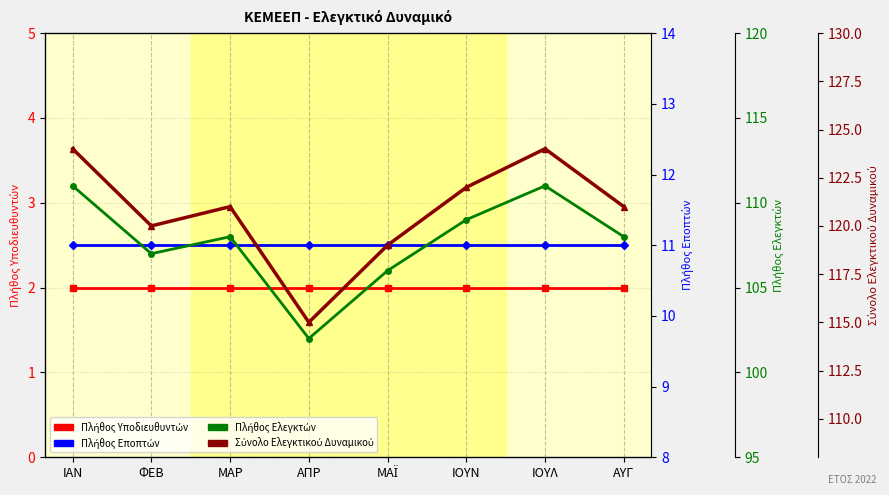

How many values in the Πλήθος Ελεγκτών series exceed 108?

3